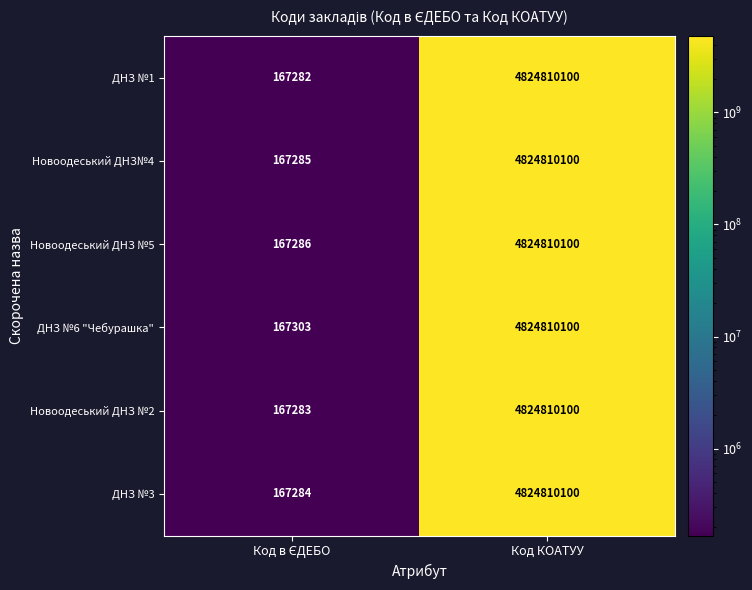

Which series has the largest range (max minus min)?

ДНЗ №1